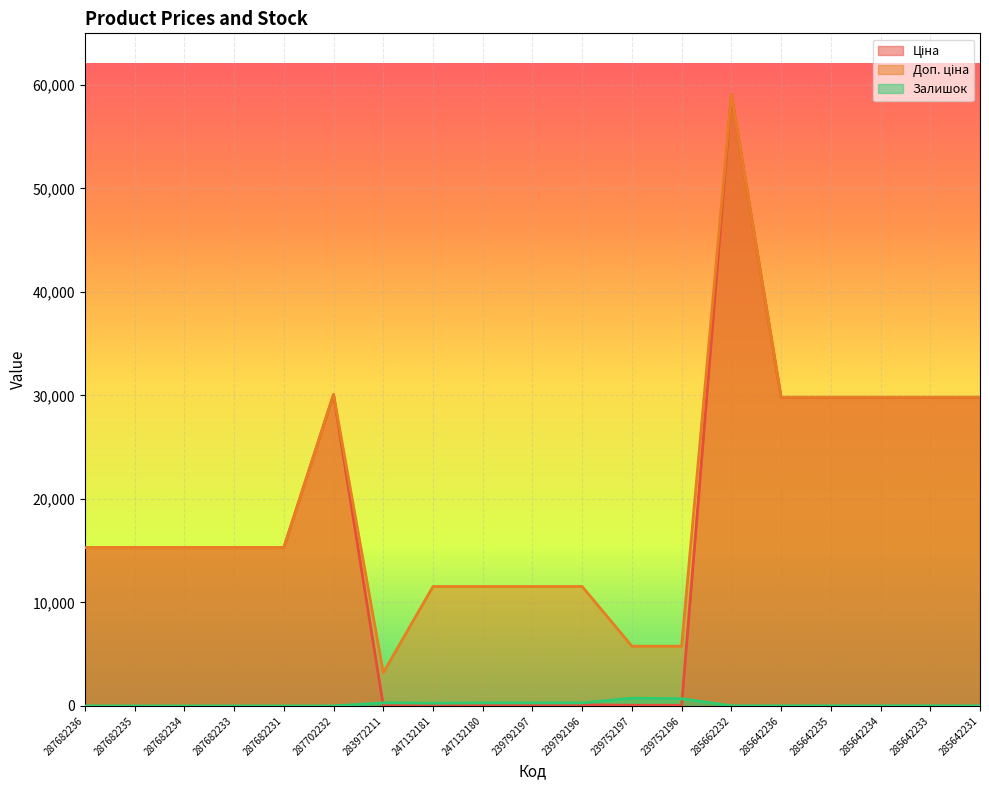

Is it true that Ціна equals 80.7 at 239752197?

False